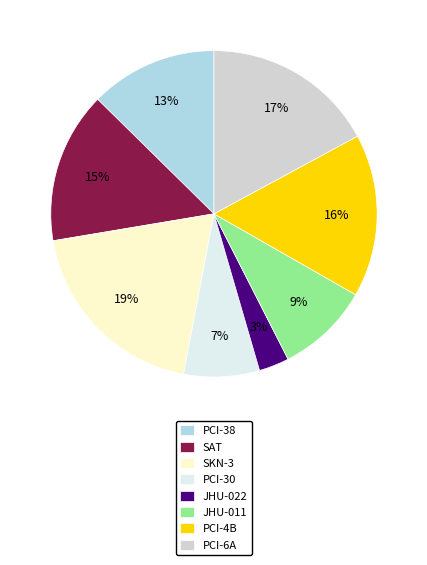

To the nearest percent, what is the difference between the largest and smallest slice percentages?

16%